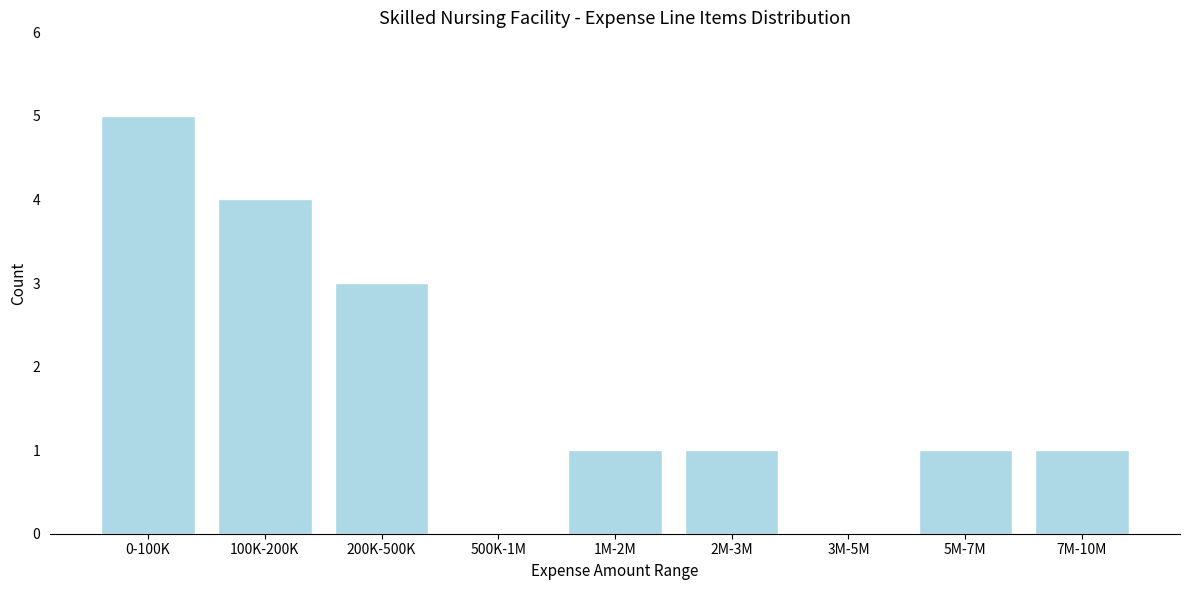

Reading left to right, transcribe all the data shown in this chart.

0-100K=5	100K-200K=4	200K-500K=3	500K-1M=0	1M-2M=1	2M-3M=1	3M-5M=0	5M-7M=1	7M-10M=1